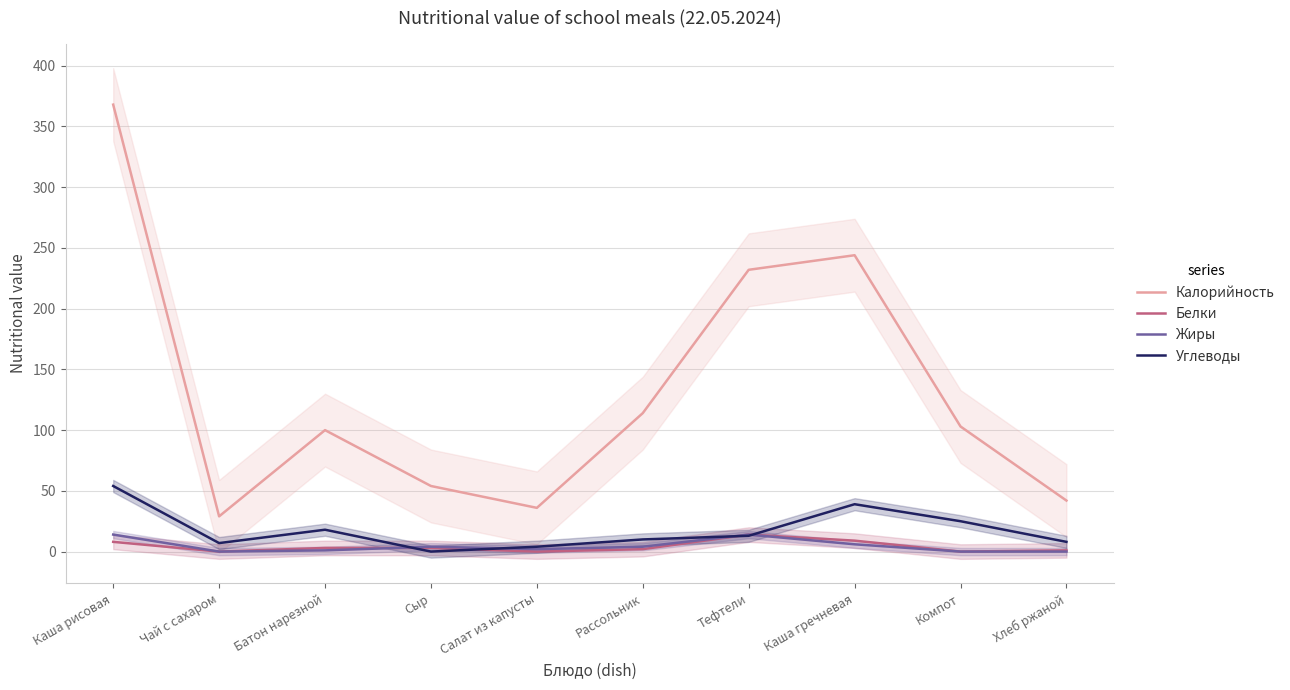

How many interior local peaks does the Углеводы series have?

2